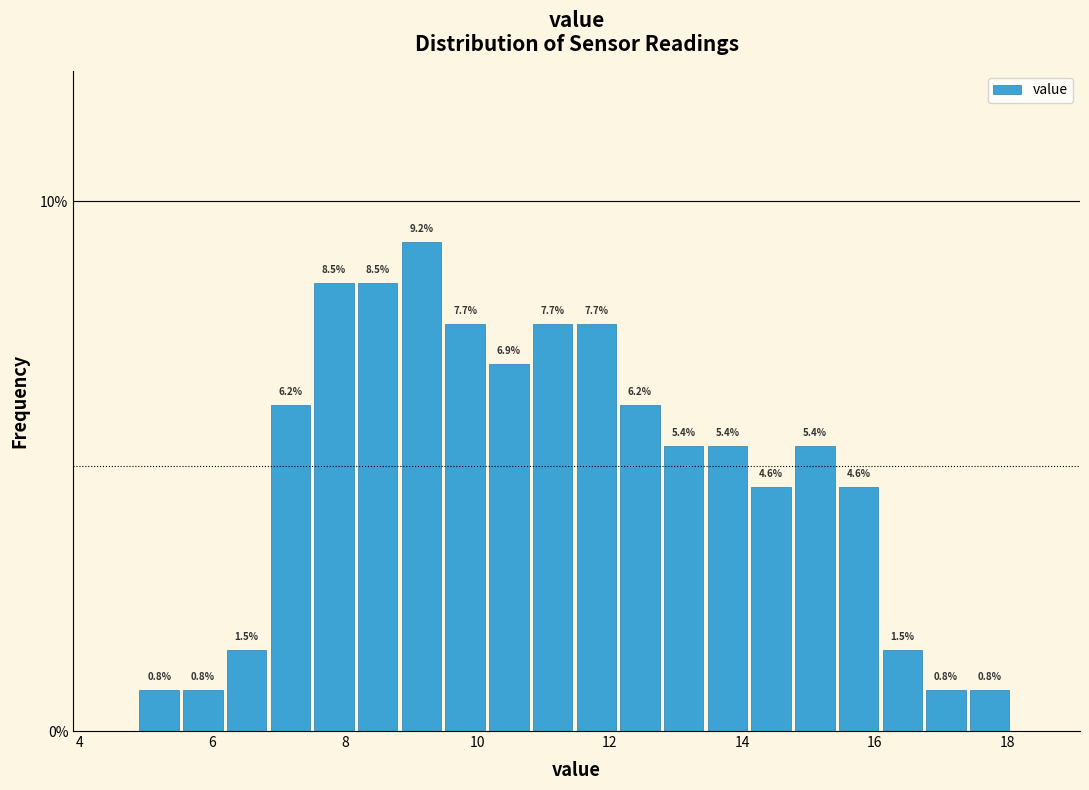

Around what value on the x-axis is the tallest bar? Give the approximate position of its centre, as read against the axis.

9.2